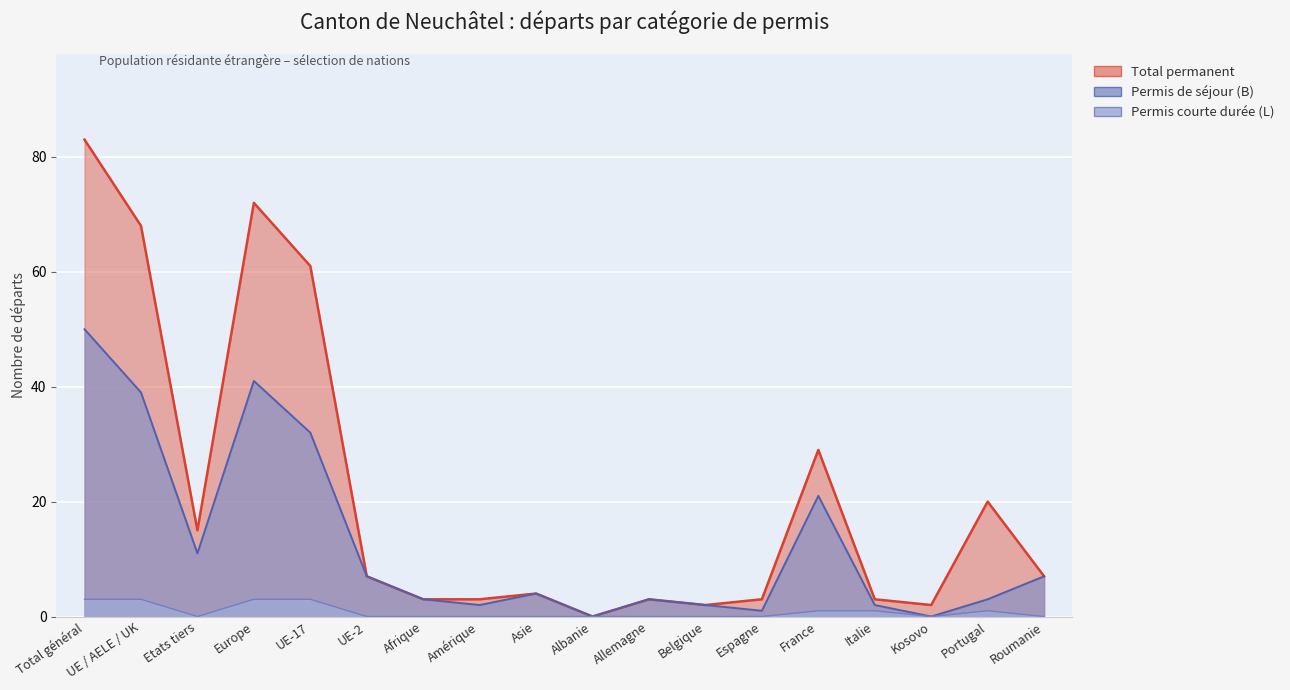

What is the difference between the maximum and second lowest values in the Total permanent series?

81